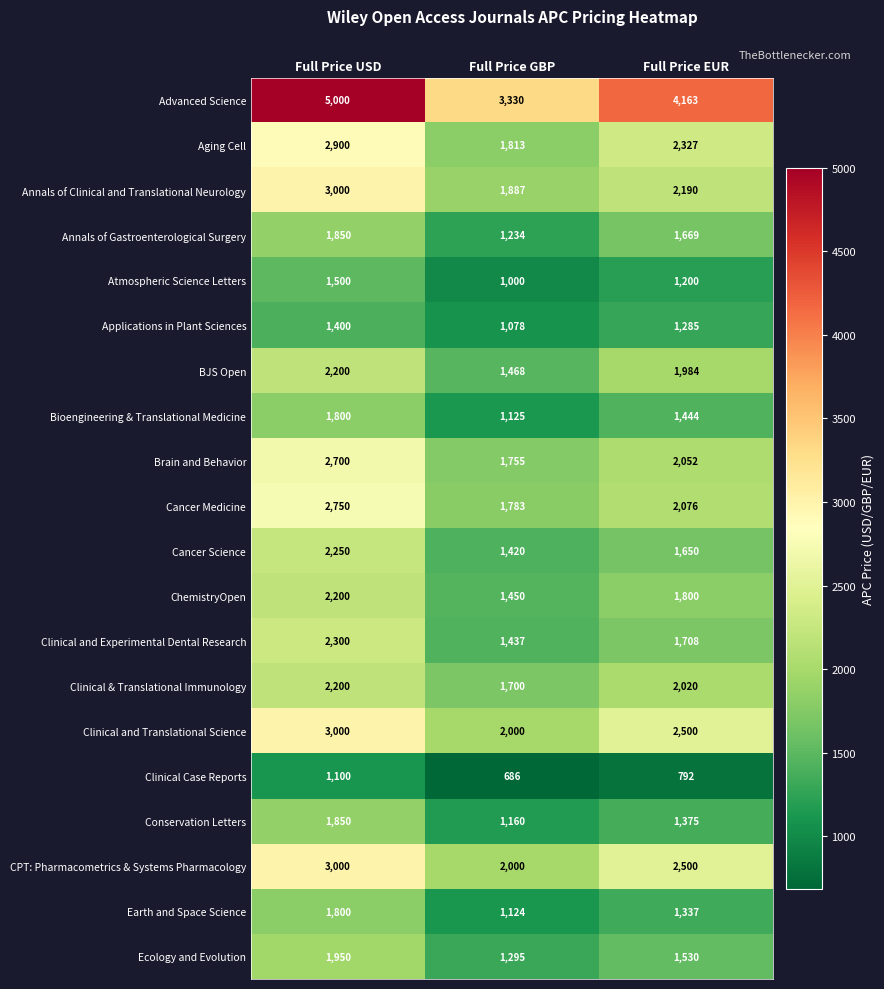

True or false: Aging Cell has a value of 2327 at Full Price EUR.

True